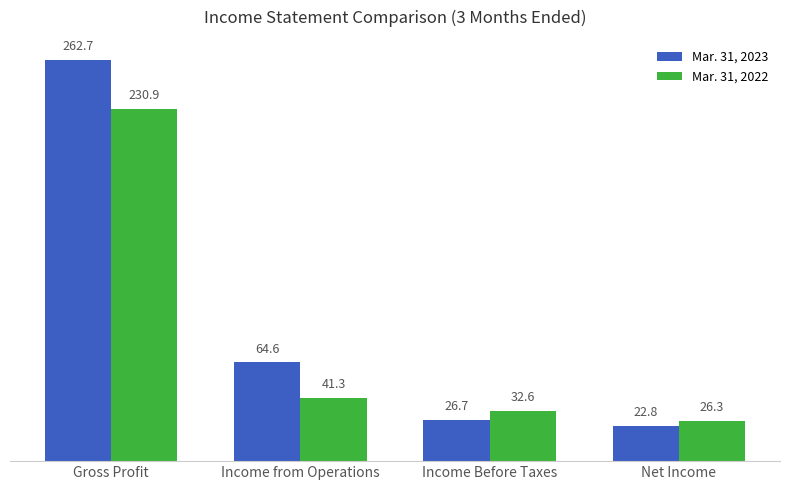

Where is Mar. 31, 2023 nearest to the value 142?

Income from Operations